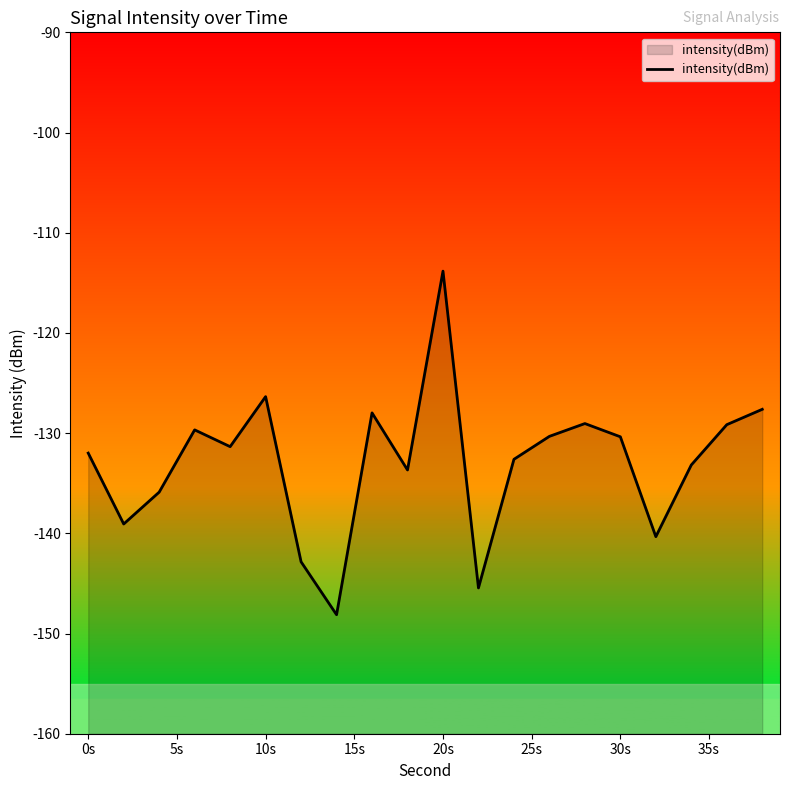

What is the difference between the second highest and second lowest values?

19.1